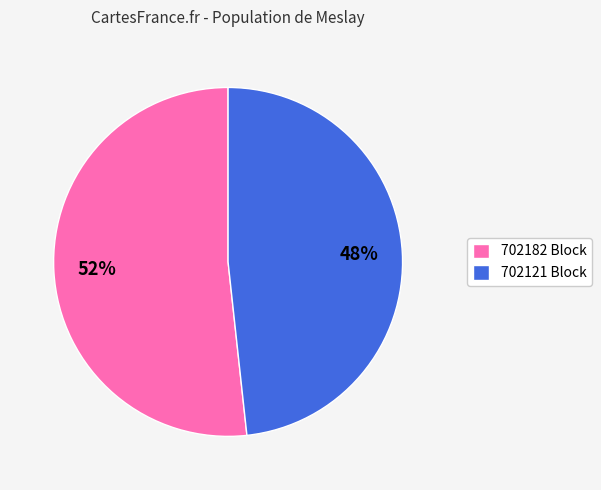

The 702121 slice represents 54% of the pie. True or false?

False